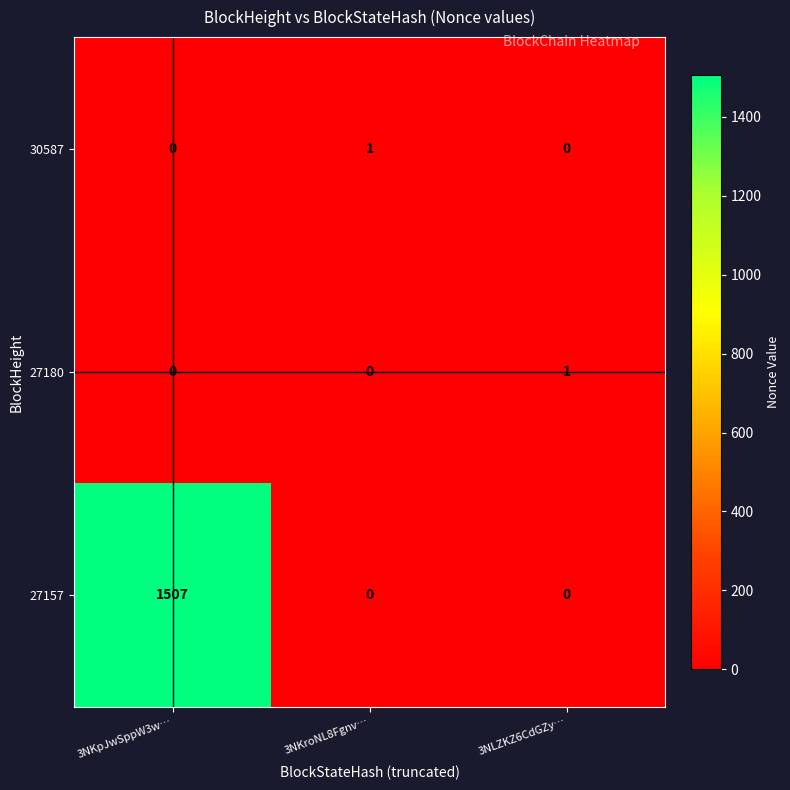

The 27180 series shows 0 at 3NKpJwSppW3w…. True or false?

True